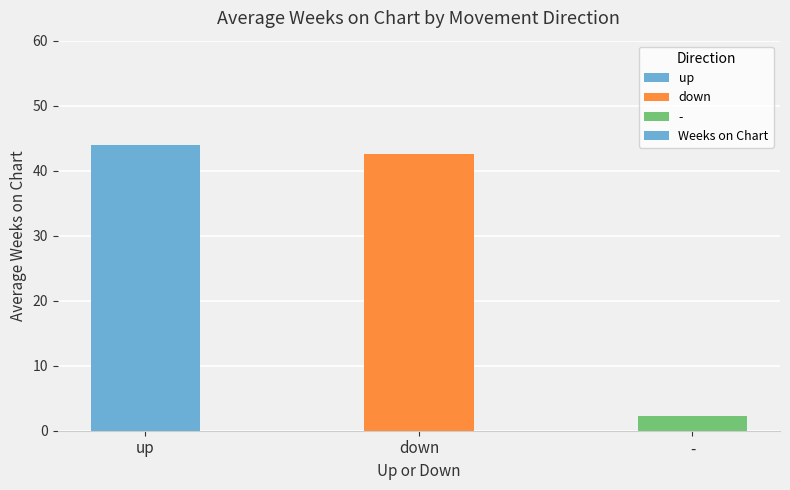

Reading left to right, extract all data points from this chart.

43.9	42.5	2.3